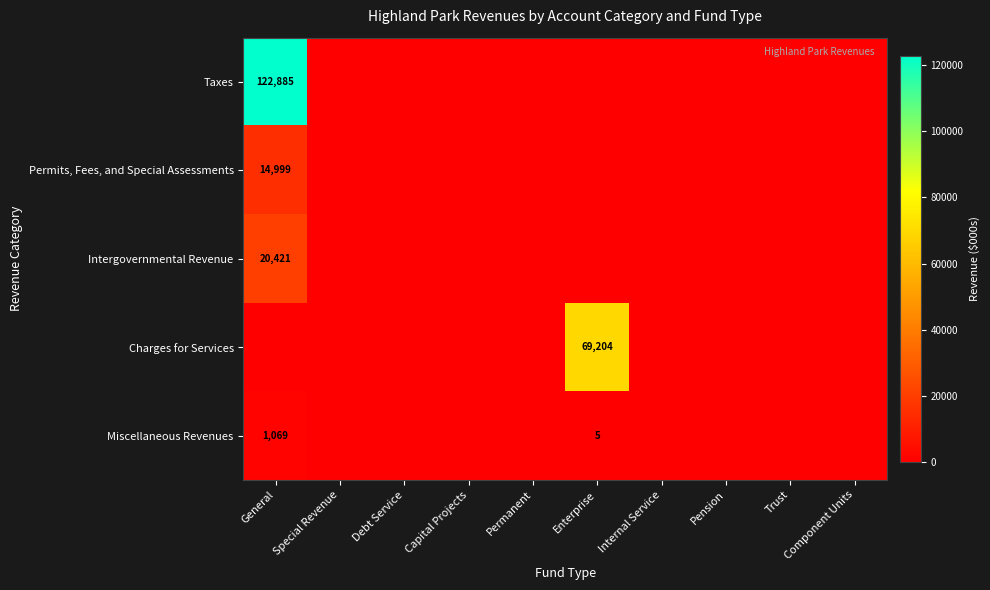

At which category does the chart reach its peak across all series?

General